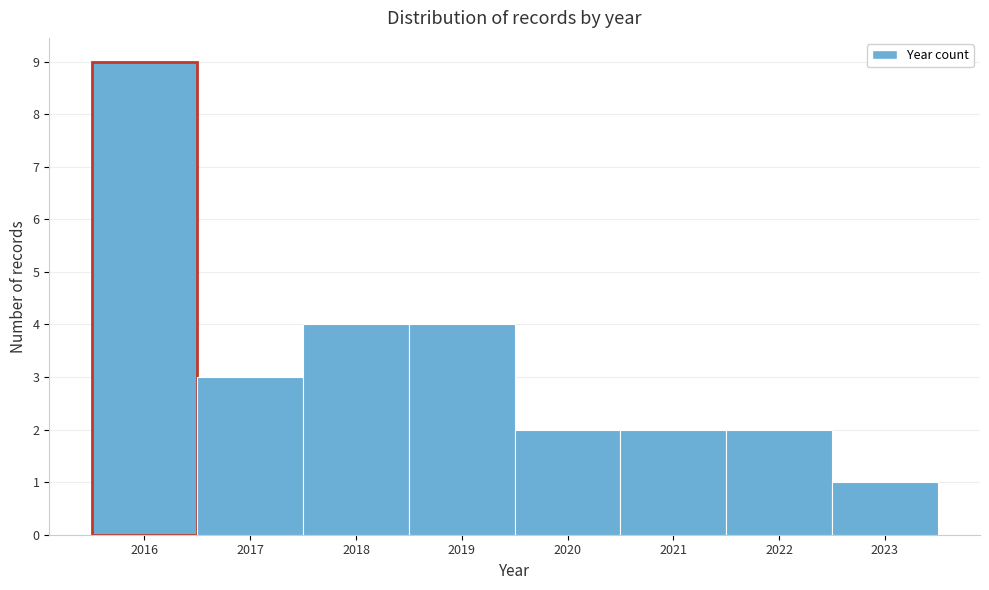

What is the height of the bar covering 2019.5 to 2020.5 on the x-axis? The values are not printed on the chart, so give them approximately, as read against the axis.

2